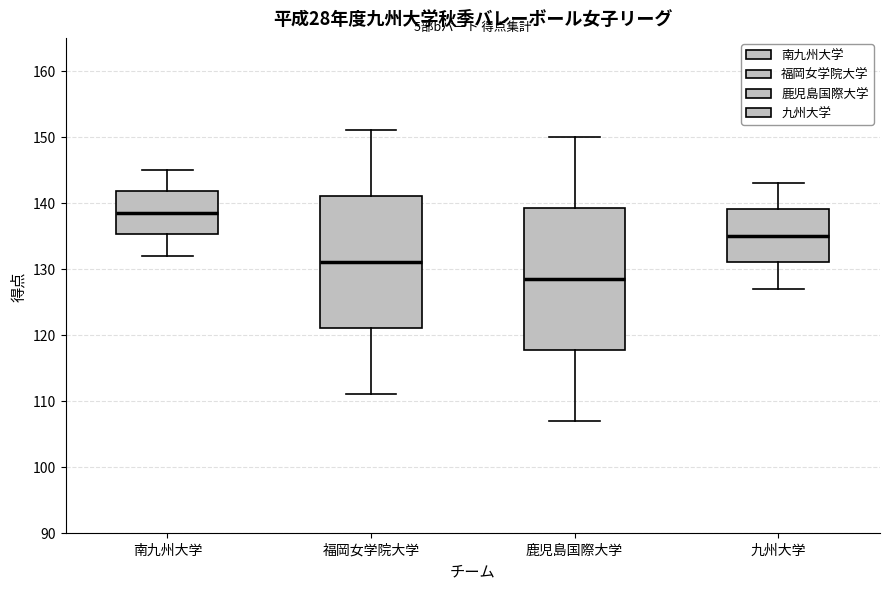

Which box is the tallest, from its lower edge to its upper edge?

鹿児島国際大学